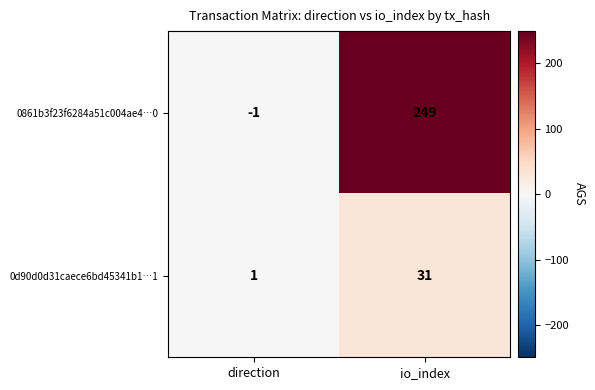

What is the sum of the 0861b3f23f6284a51c004ae4…0 values at direction and io_index?

248